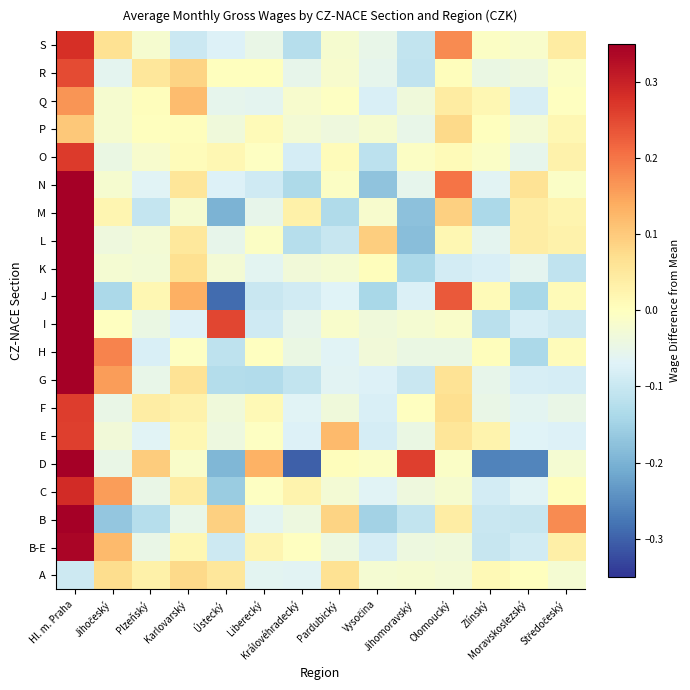

How many categories are shown in the chart?

14